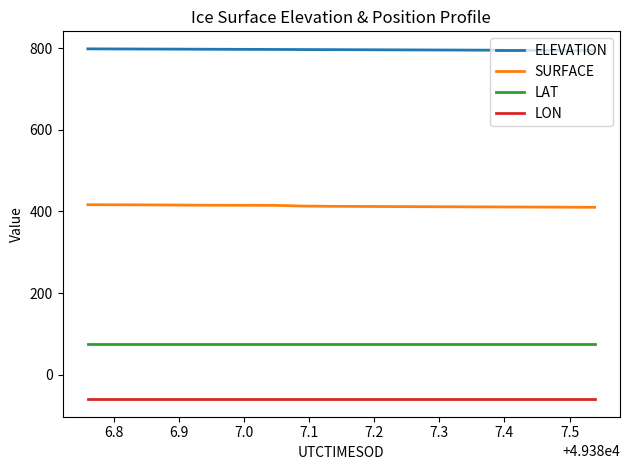

What is the maximum value shown in the chart?

798.1